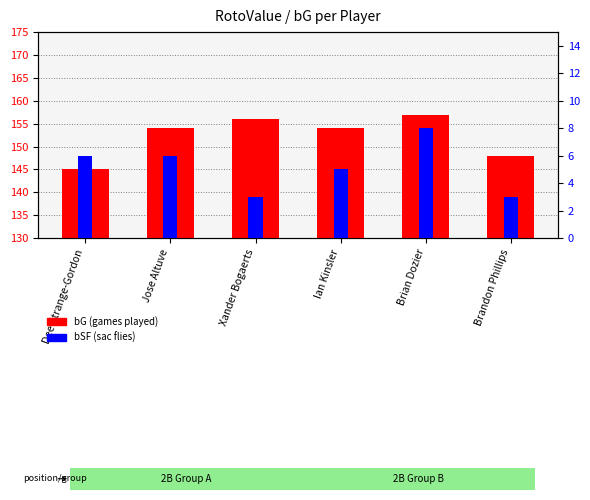

Rank the series at Jose Altuve from highest to lowest value.

bG (games played), bSF (sac flies)